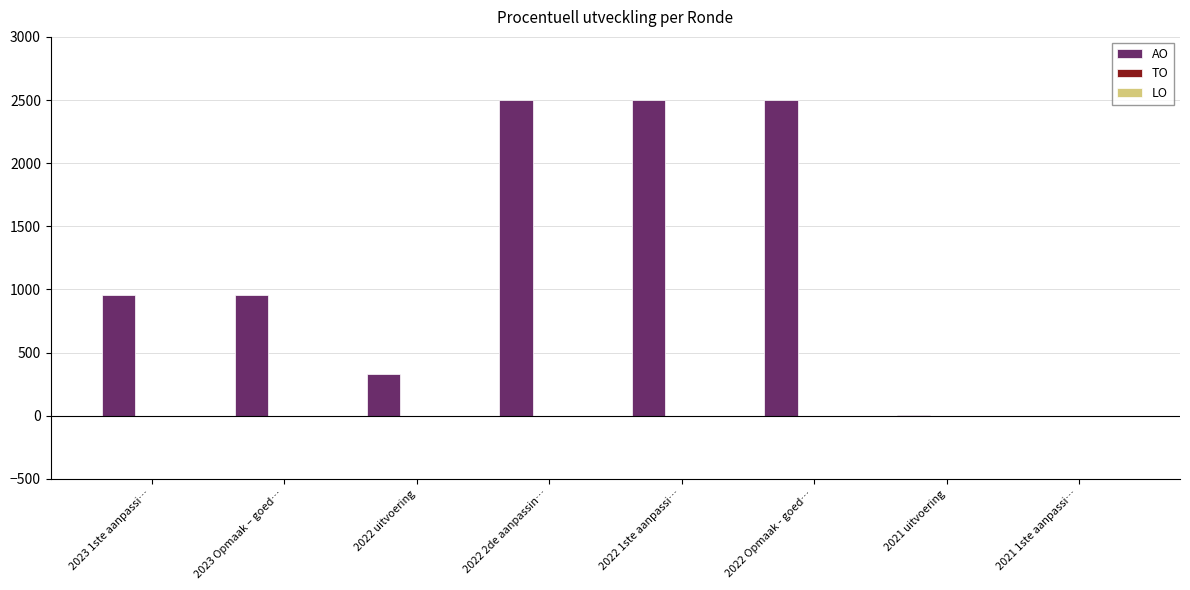

The value at 2022 2de aanpassin… is 2500. True or false?

True